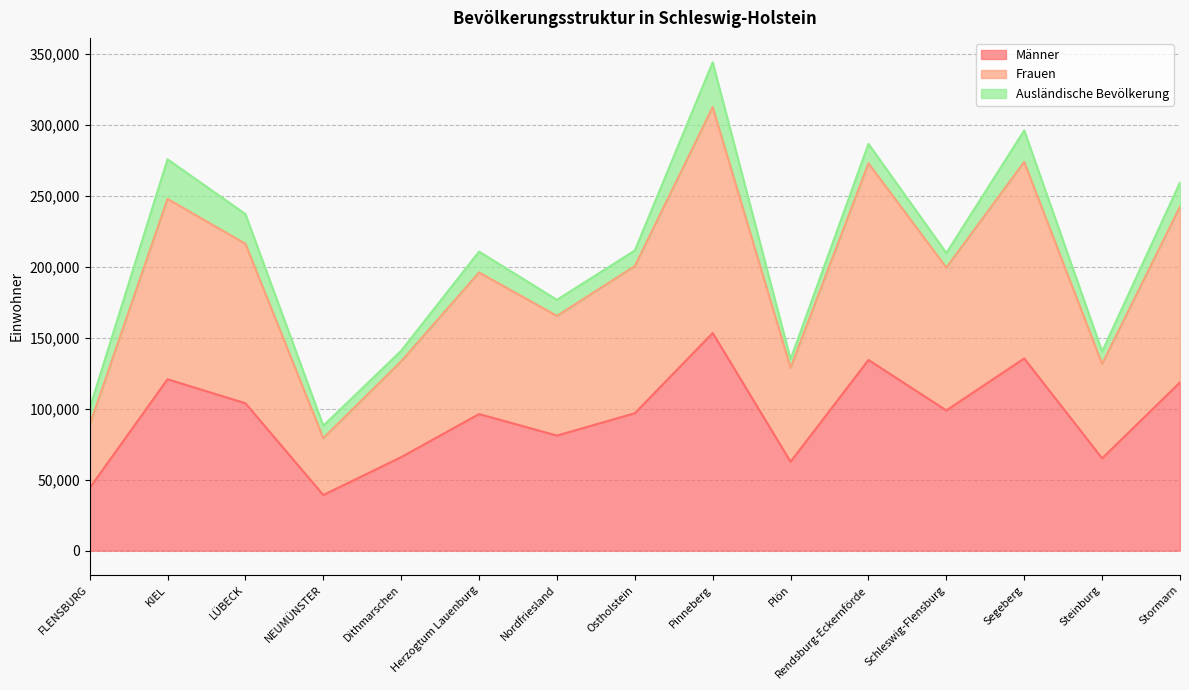

In Frauen, how many points are lower than both neighbors (excluding endpoints)?

5